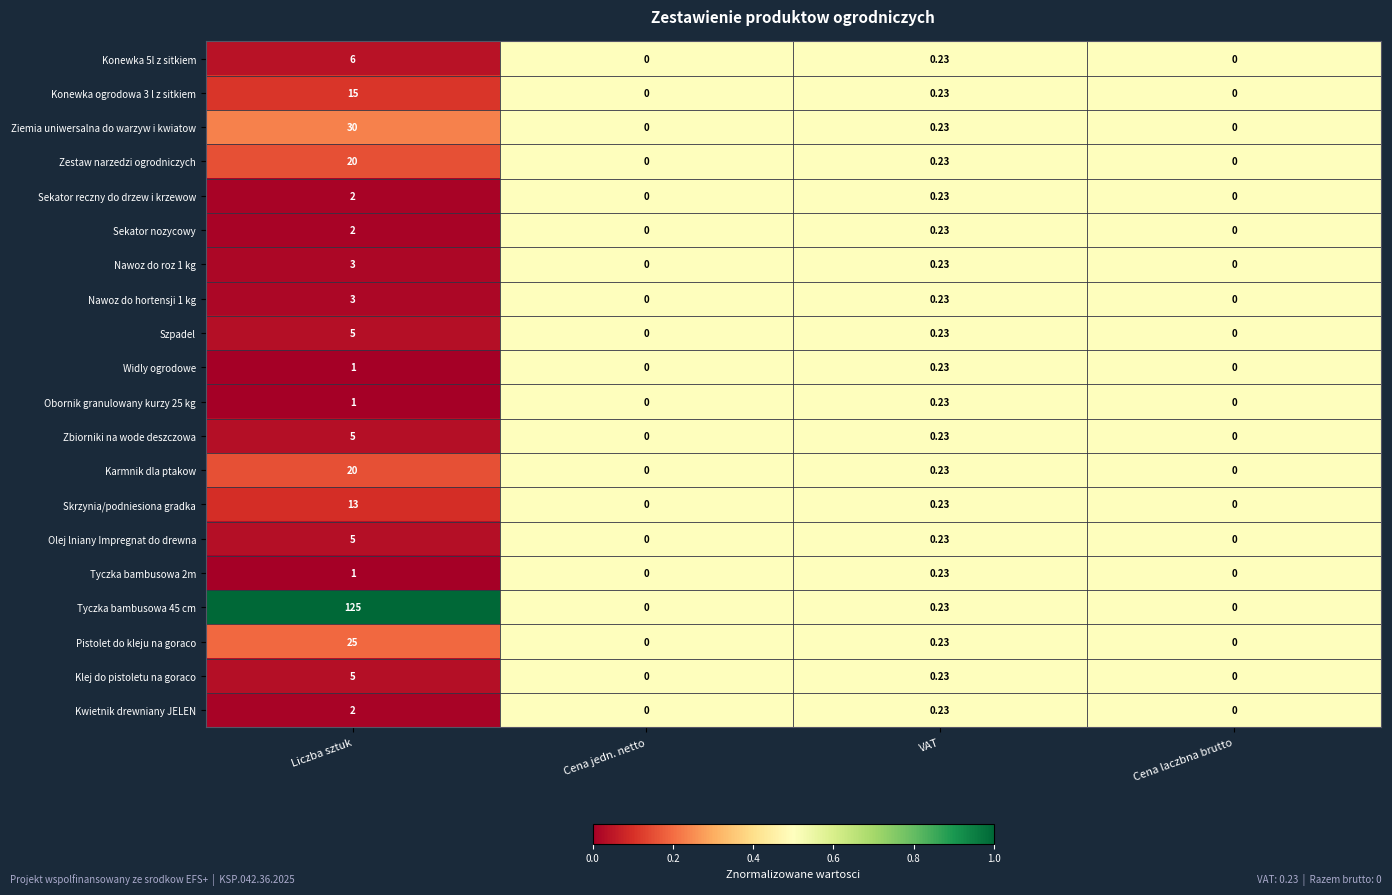

At which label is Sekator nozycowy closest to 1?

VAT